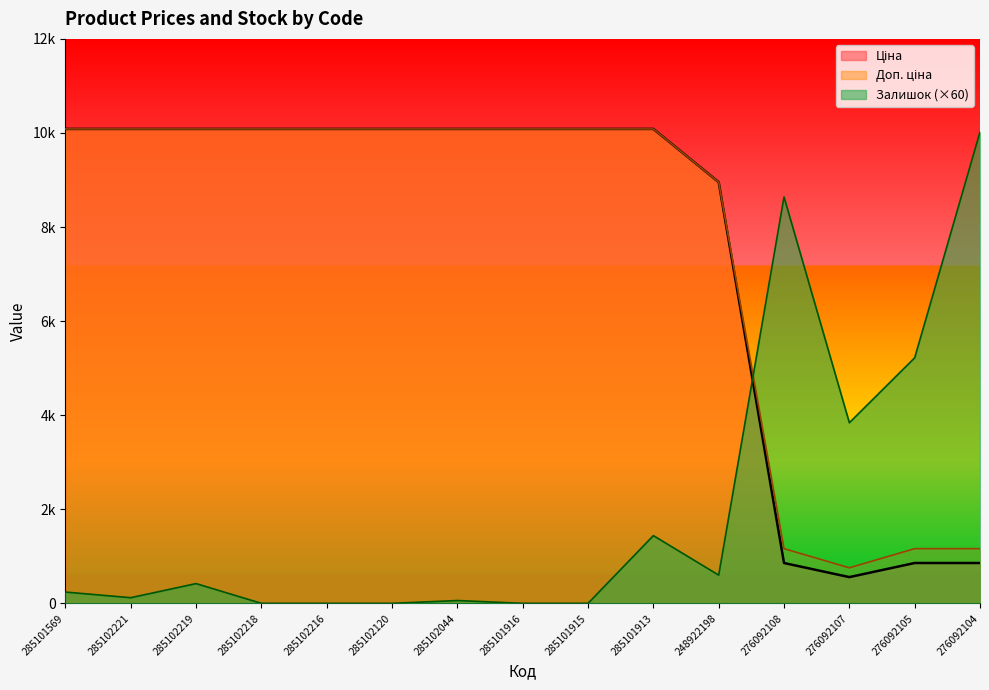

Between which two adjacent categories do Ціна and Залишок first intersect?

248922198 and 276092108